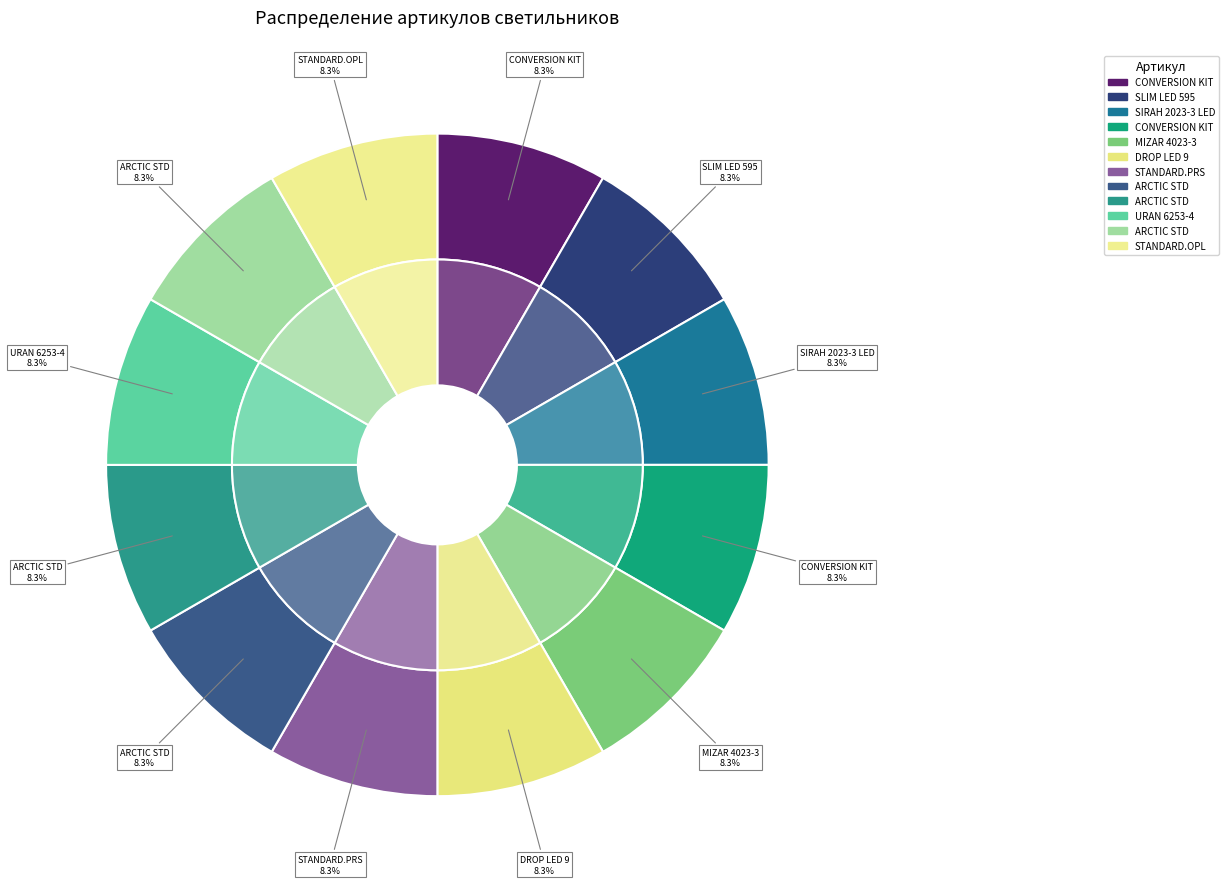

Do SIRAH 2023-3 LED (4502003410) and ARCTIC STANDARD 600 TH 4000K (1088000590) together represent more than half of the pie?

No